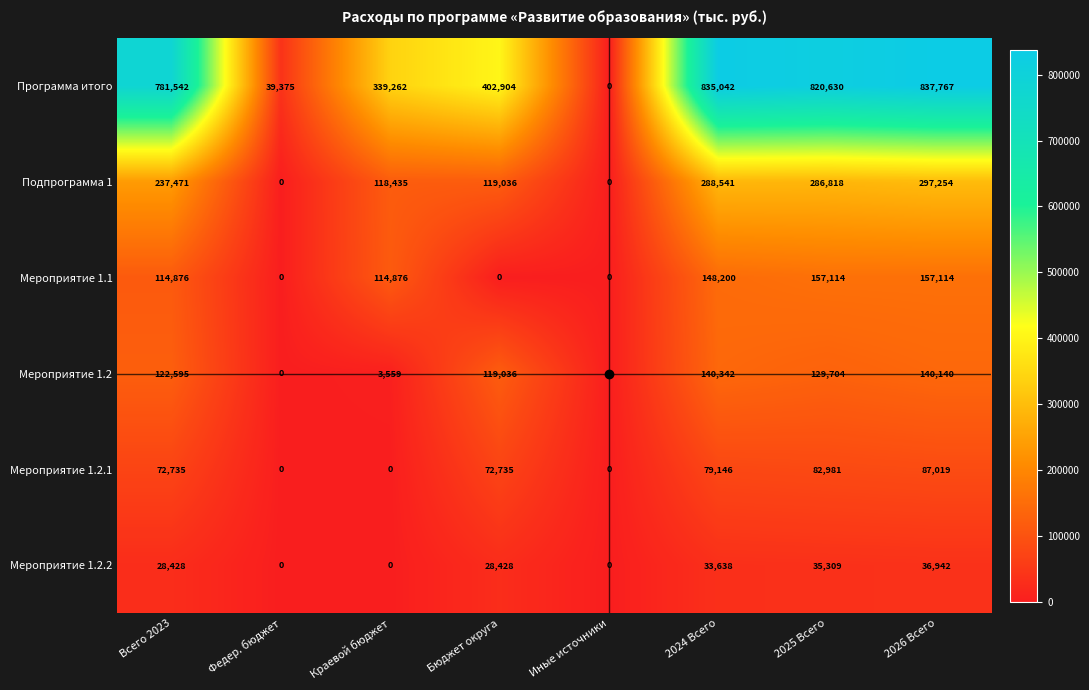

What is the sum of all Мероприятие 1.2 values?

655376